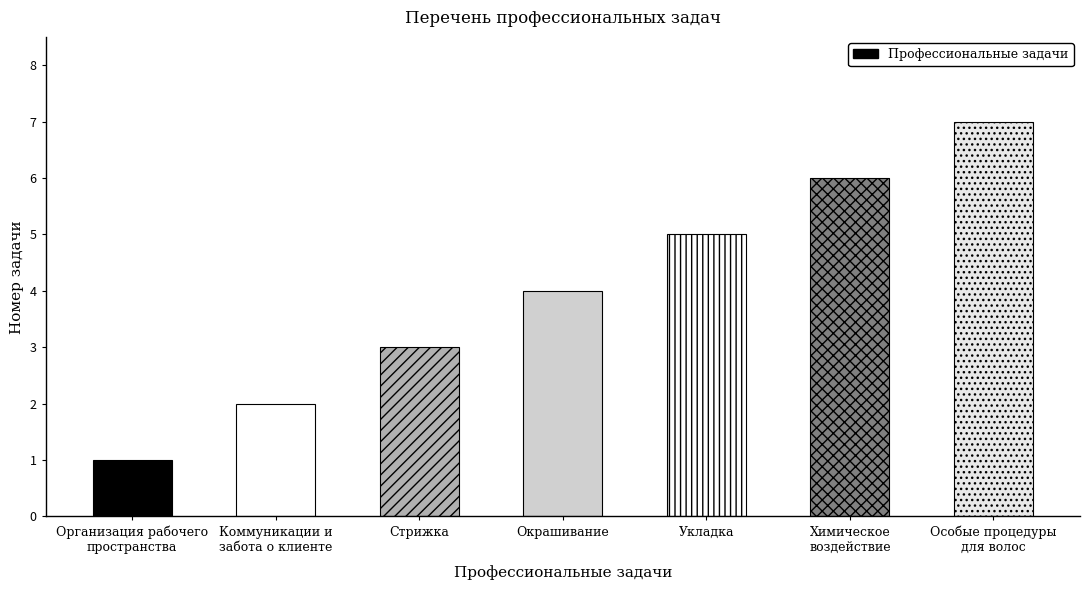

The chart shows a value of 2 at Укладка. True or false?

False